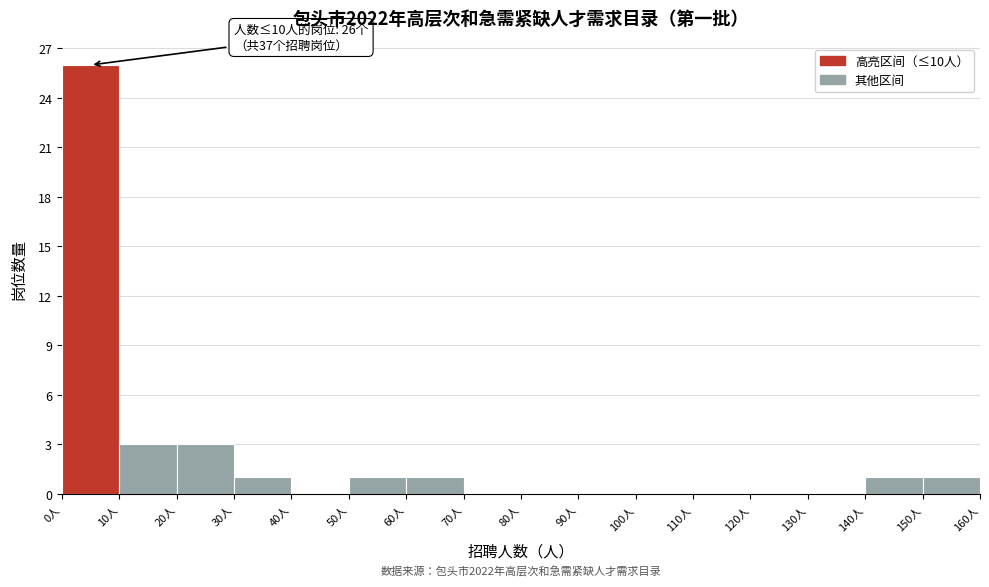

Over which range of the x-axis is the bar tallest?

0 to 10